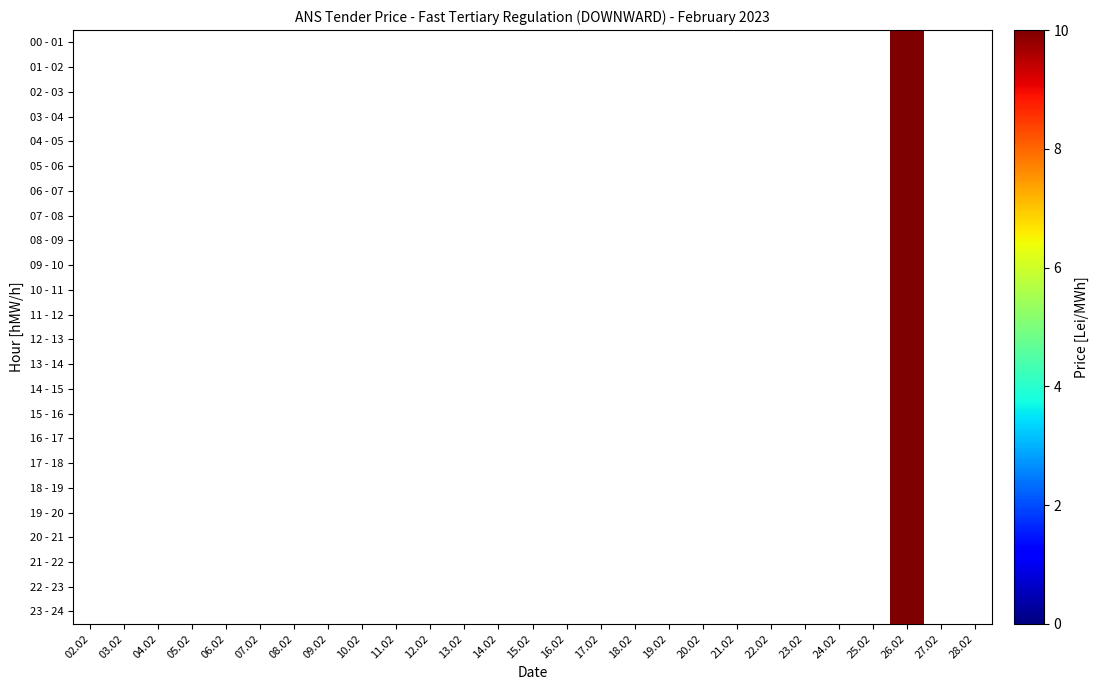

Rank the series at 15.02 from lowest to highest value.

00 - 01, 01 - 02, 02 - 03, 03 - 04, 04 - 05, 05 - 06, 06 - 07, 07 - 08, 08 - 09, 09 - 10, 10 - 11, 11 - 12, 12 - 13, 13 - 14, 14 - 15, 15 - 16, 16 - 17, 17 - 18, 18 - 19, 19 - 20, 20 - 21, 21 - 22, 22 - 23, 23 - 24